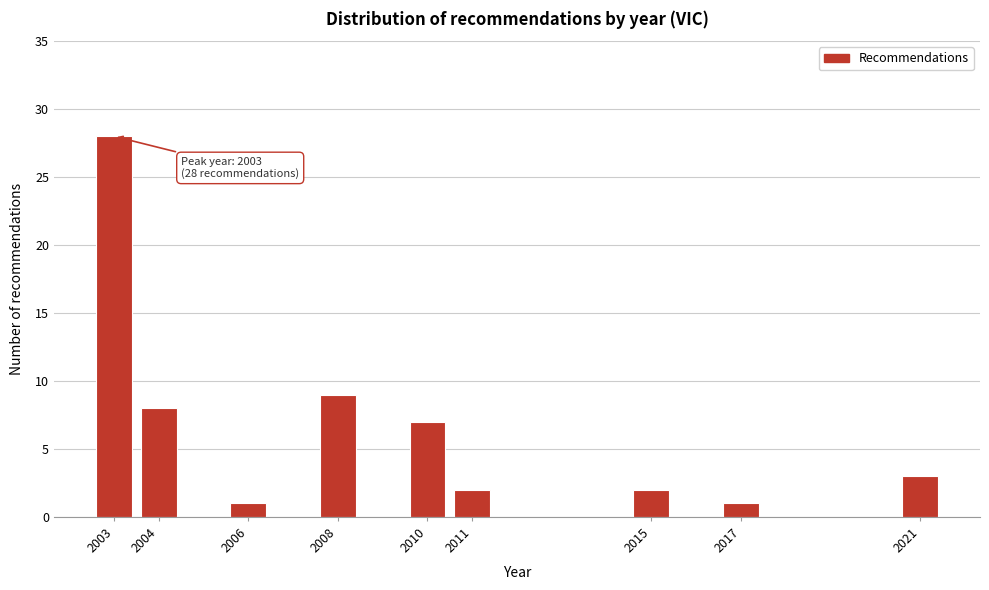

Reading right to left, what are all the values shown in this chart?

2021=3	2017=1	2015=2	2011=2	2010=7	2008=9	2006=1	2004=8	2003=28